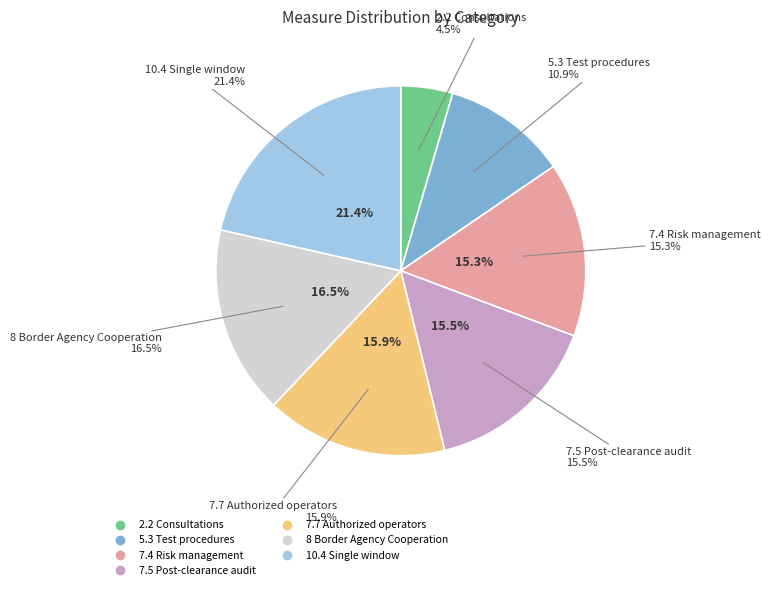

Is it true that 2.2 Consultations is 11% of the pie?

False